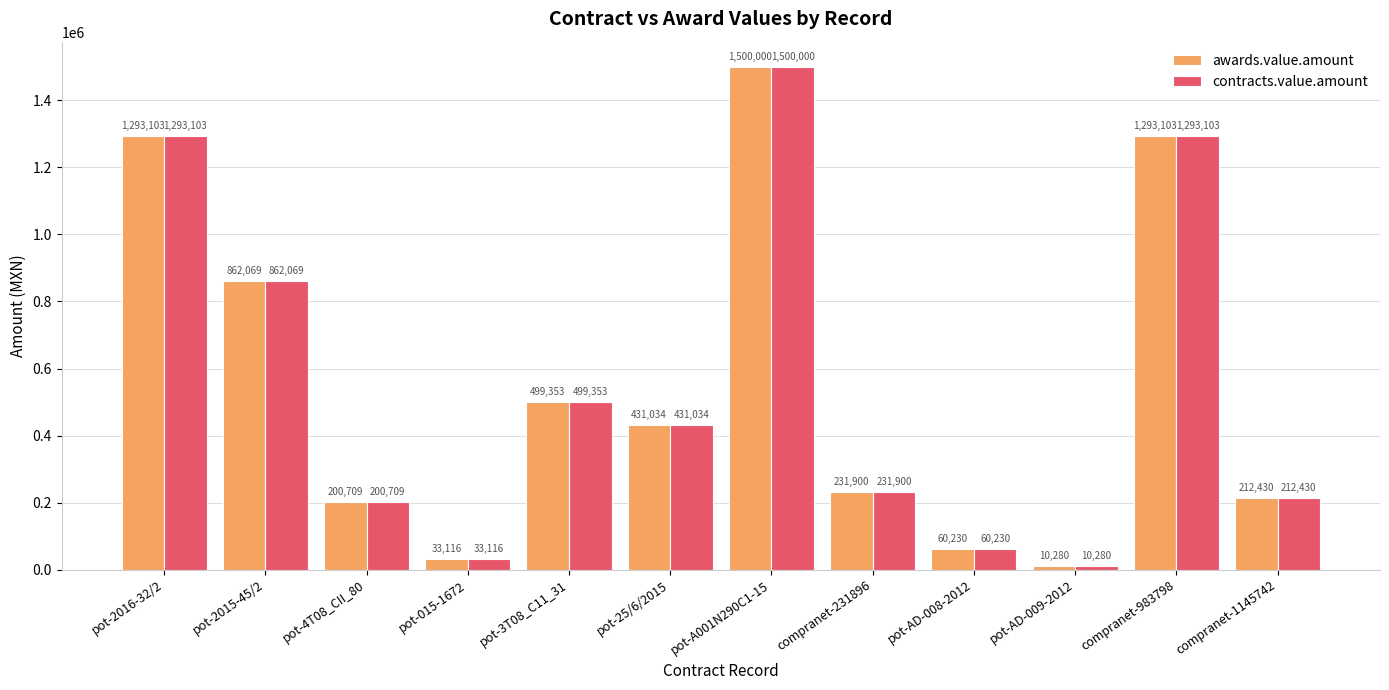

Does the chart contain stacked bars?

No